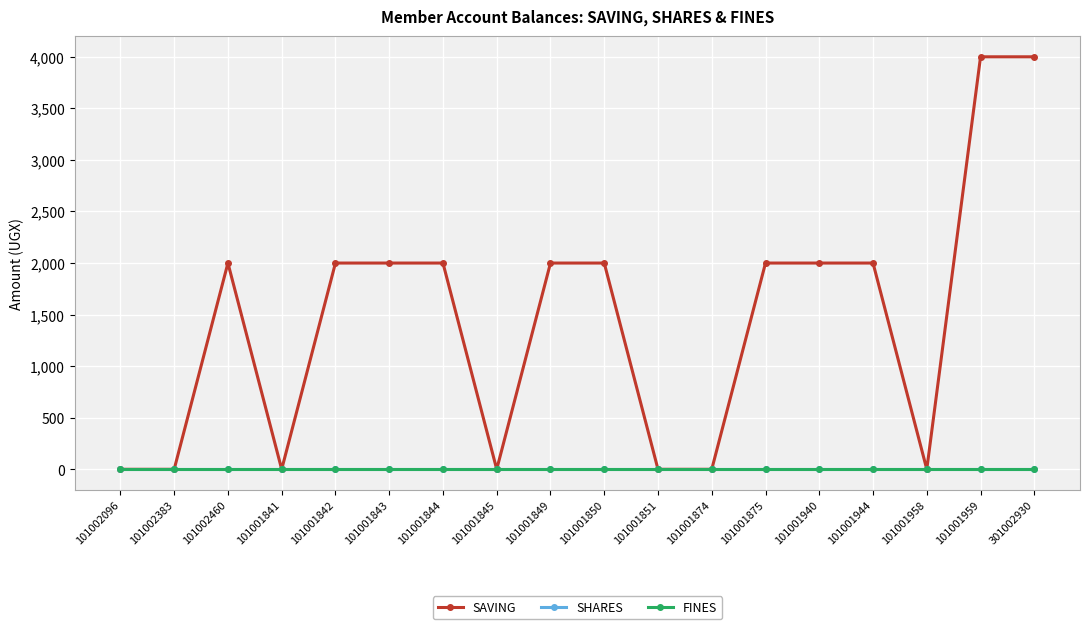

Does the chart display data point markers on the line(s)?

Yes